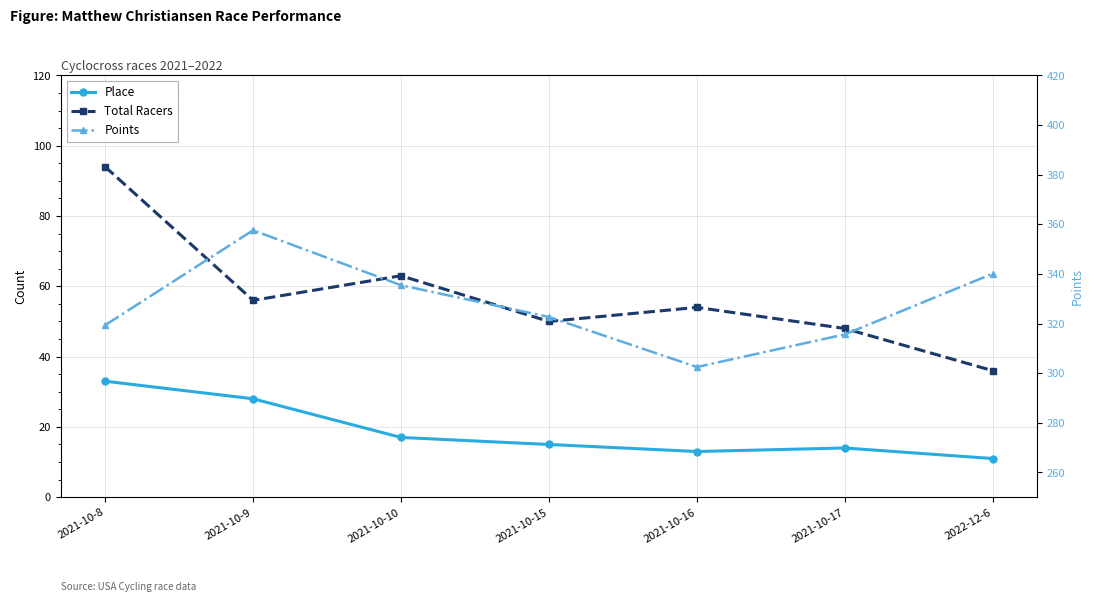

At which category does Place reach its first local valley?

2021-10-16